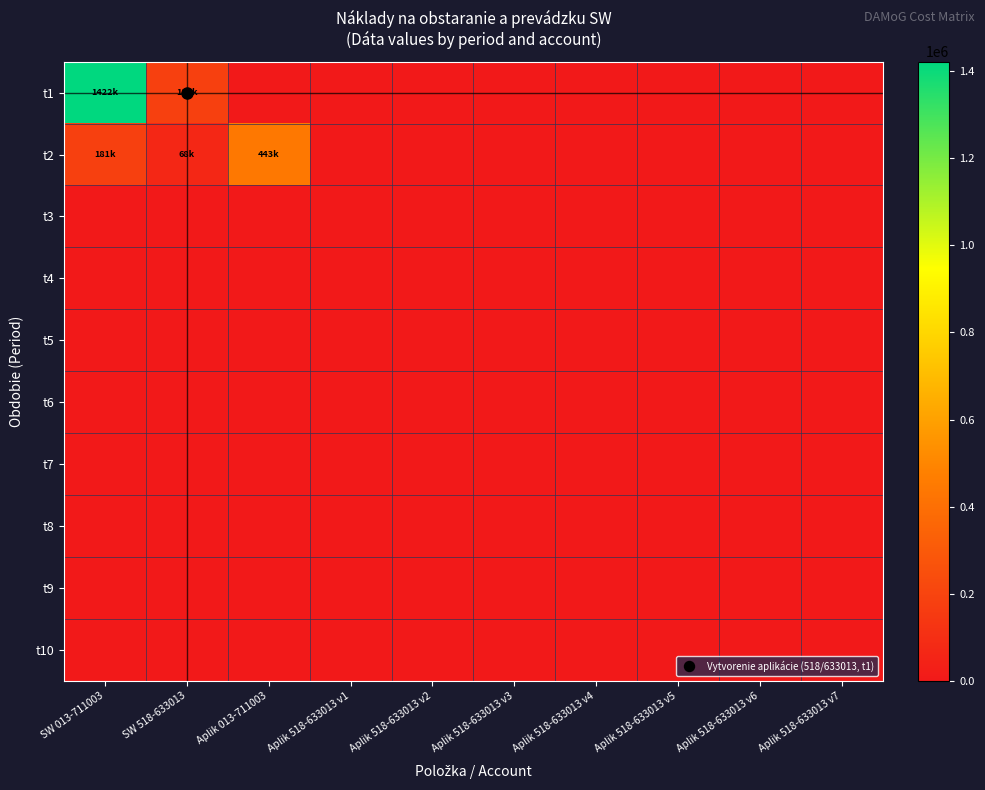

Which series has the largest range (max minus min)?

t1